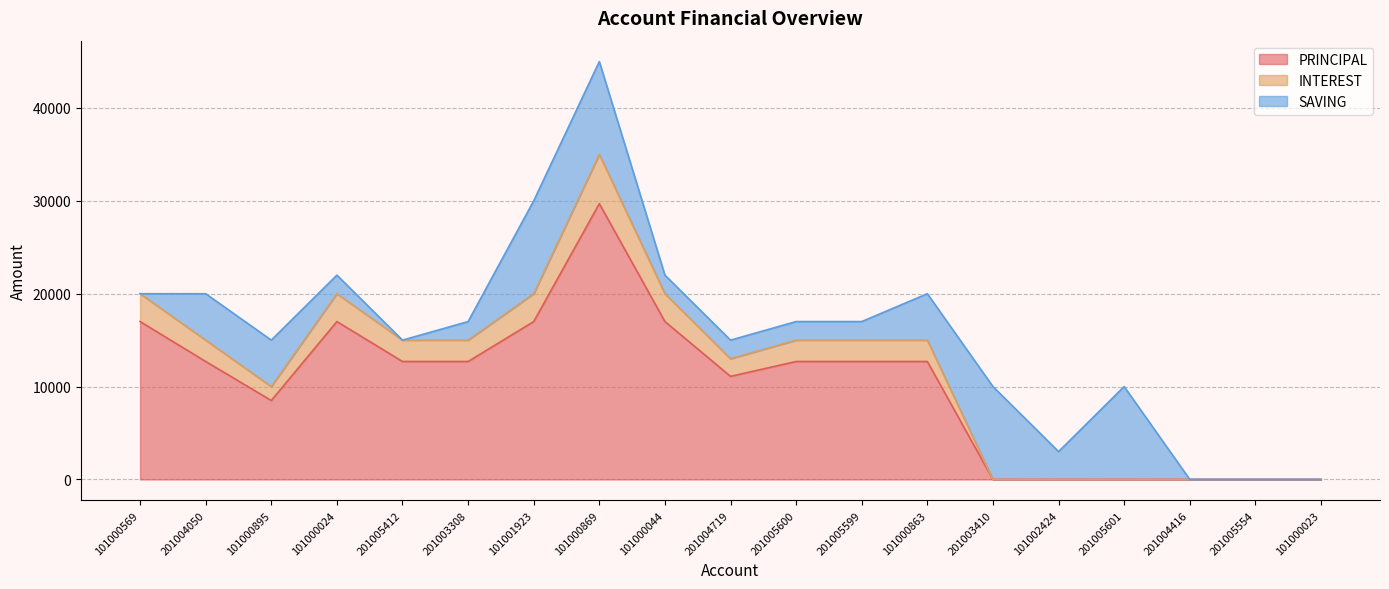

What is the total value across all series at 201004719?

15000